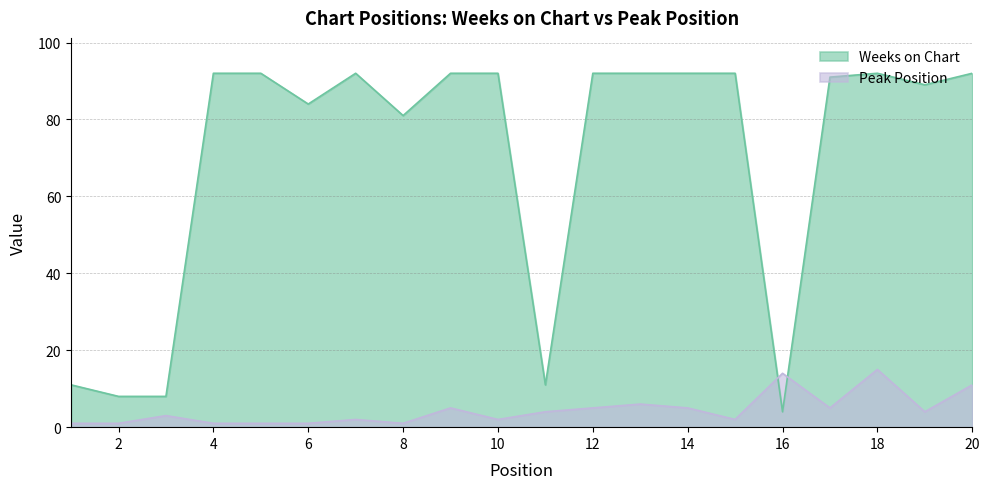

Reading right to left, extract all data points from this chart.

Weeks on Chart: 20=92	19=89	18=92	17=91	16=4	15=92	14=92	13=92	12=92	11=11	10=92	9=92	8=81	7=92	6=84	5=92	4=92	3=8	2=8	1=11
Peak Position: 20=11	19=4	18=15	17=5	16=14	15=2	14=5	13=6	12=5	11=4	10=2	9=5	8=1	7=2	6=1	5=1	4=1	3=3	2=1	1=1